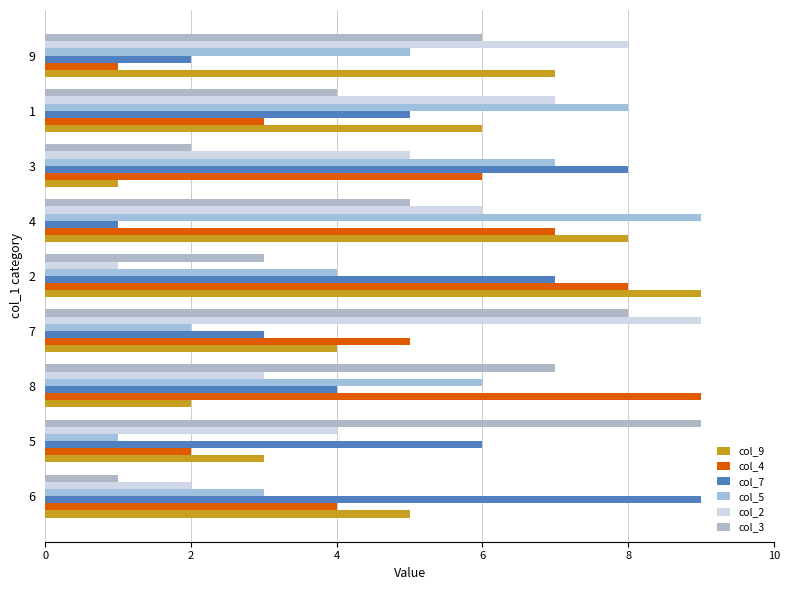

At how many categories does at least one series exceed 8?

6